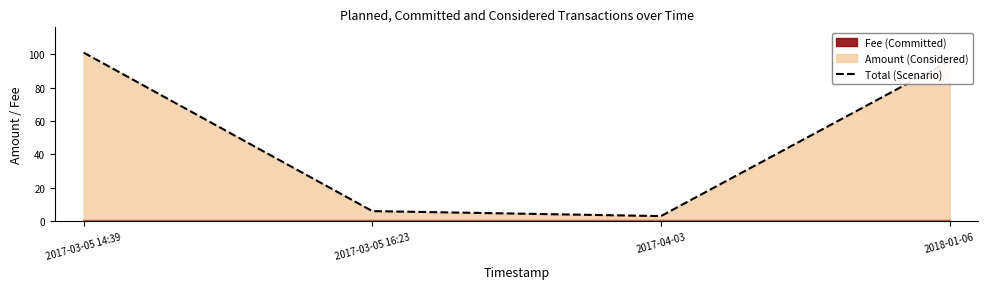

List the labels in order of value, smallest first.

2017-04-03, 2017-03-05 16:23, 2018-01-06, 2017-03-05 14:39